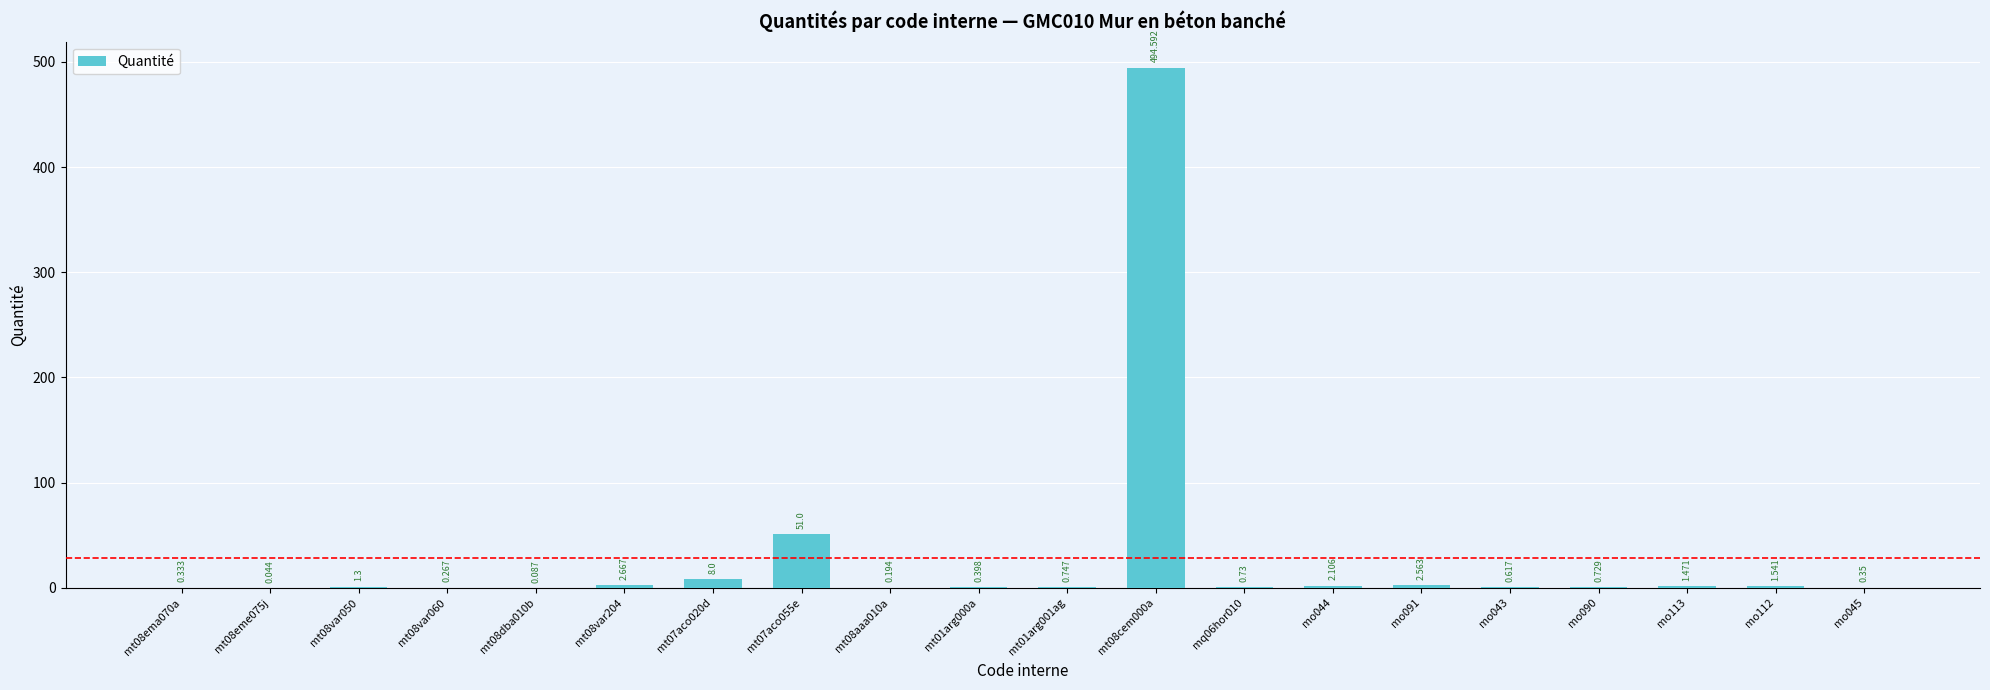

What is the label of the 19th bar from the right?

mt08eme075j